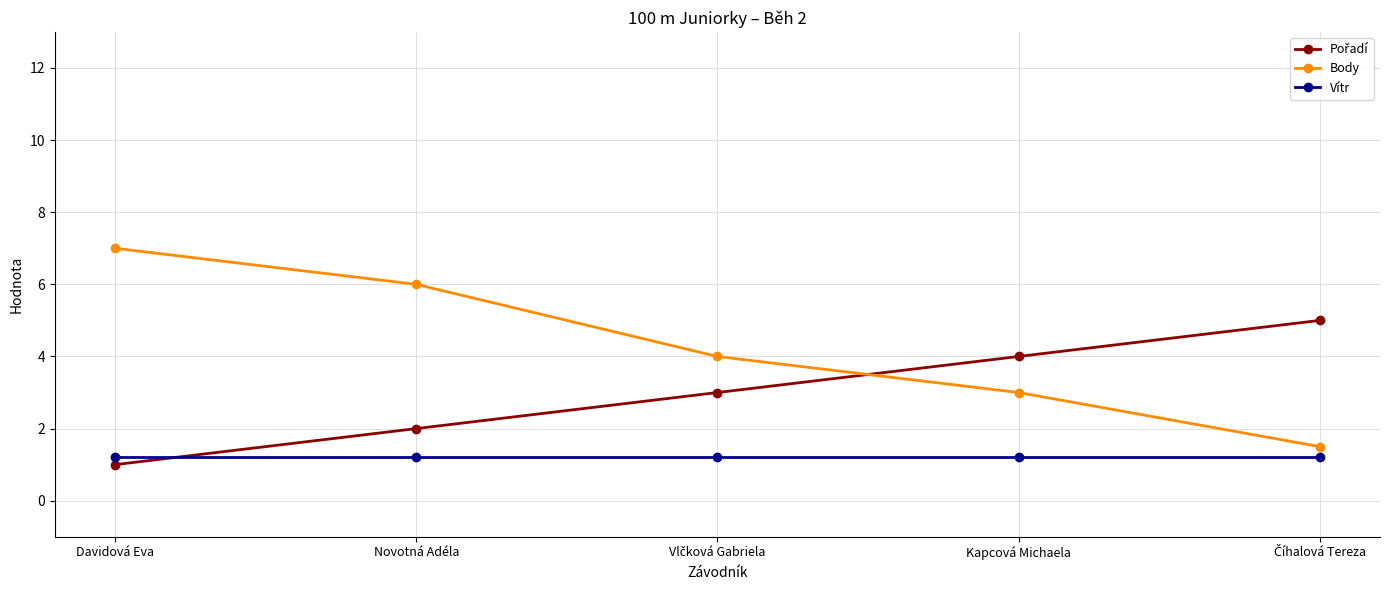

Which series has the widest spread of values?

Body